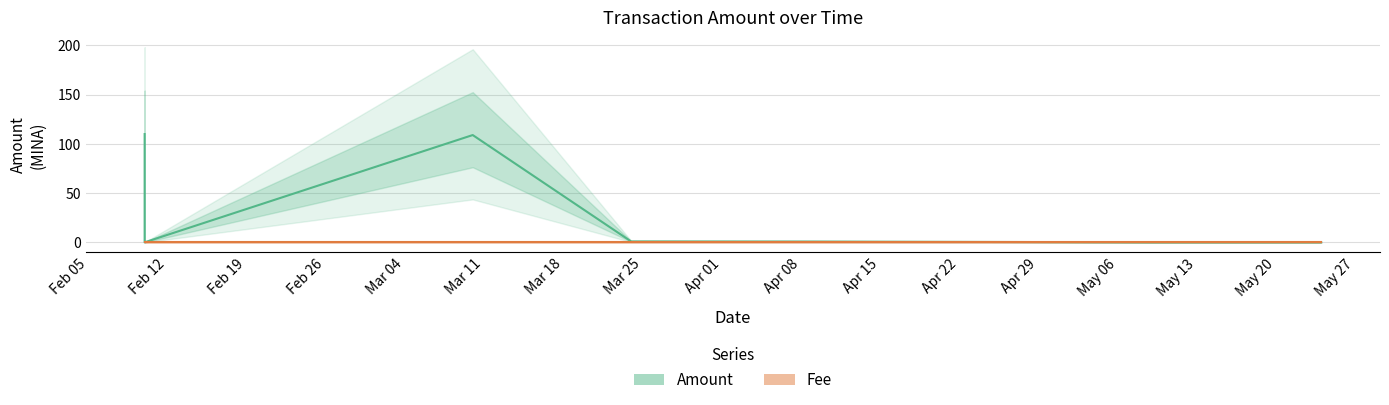

Which series has the largest range (max minus min)?

Amount